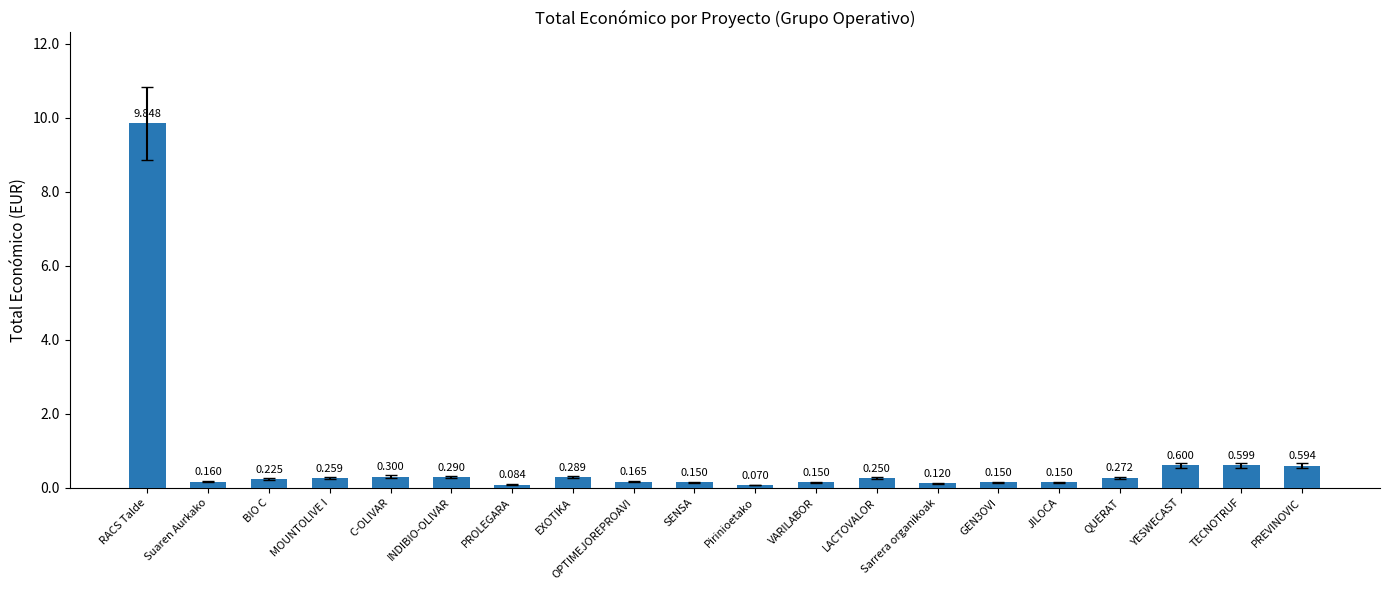

Which has a higher value, Pirinioetako or OPTIMEJOREPROAVI?

OPTIMEJOREPROAVI